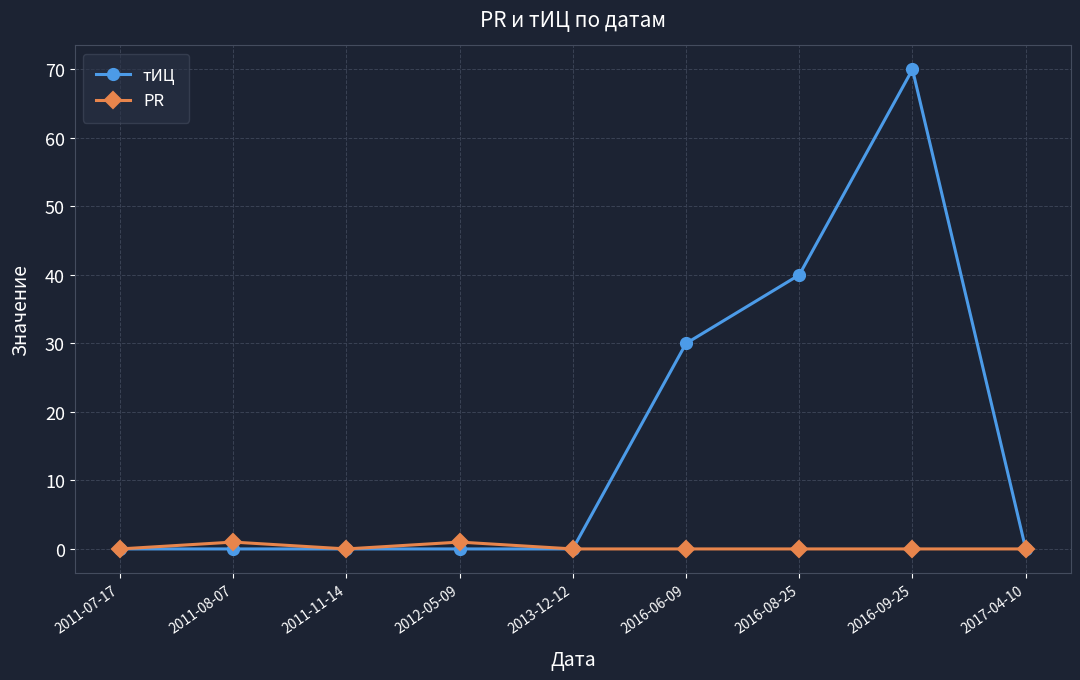

How many lines are shown in the chart?

2